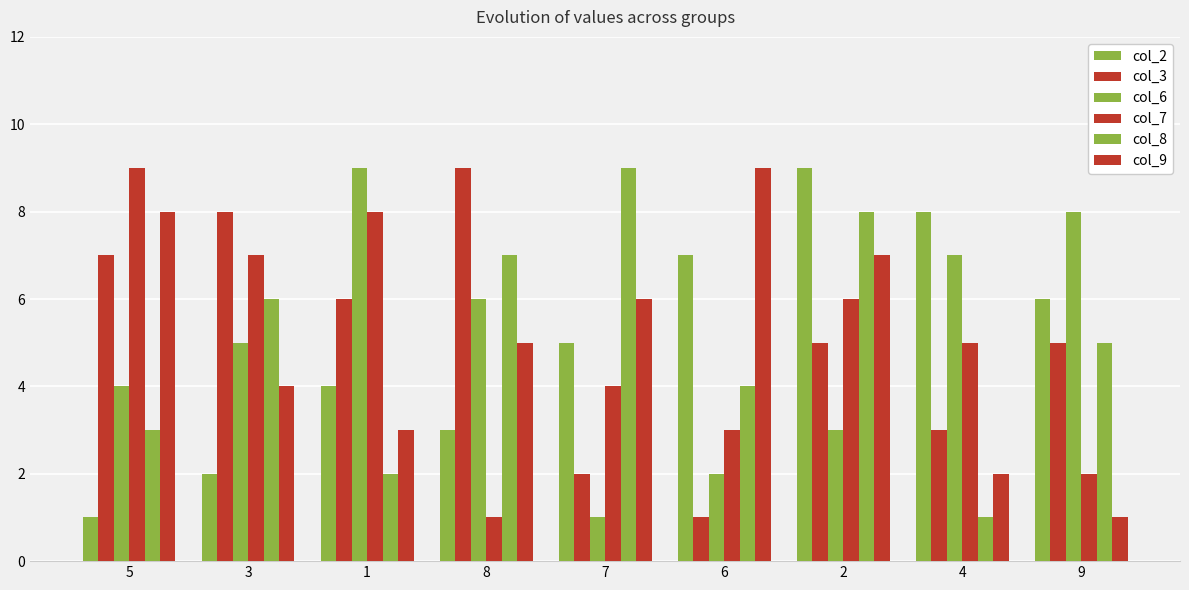

How many data points in col_7 are less than 5?

4